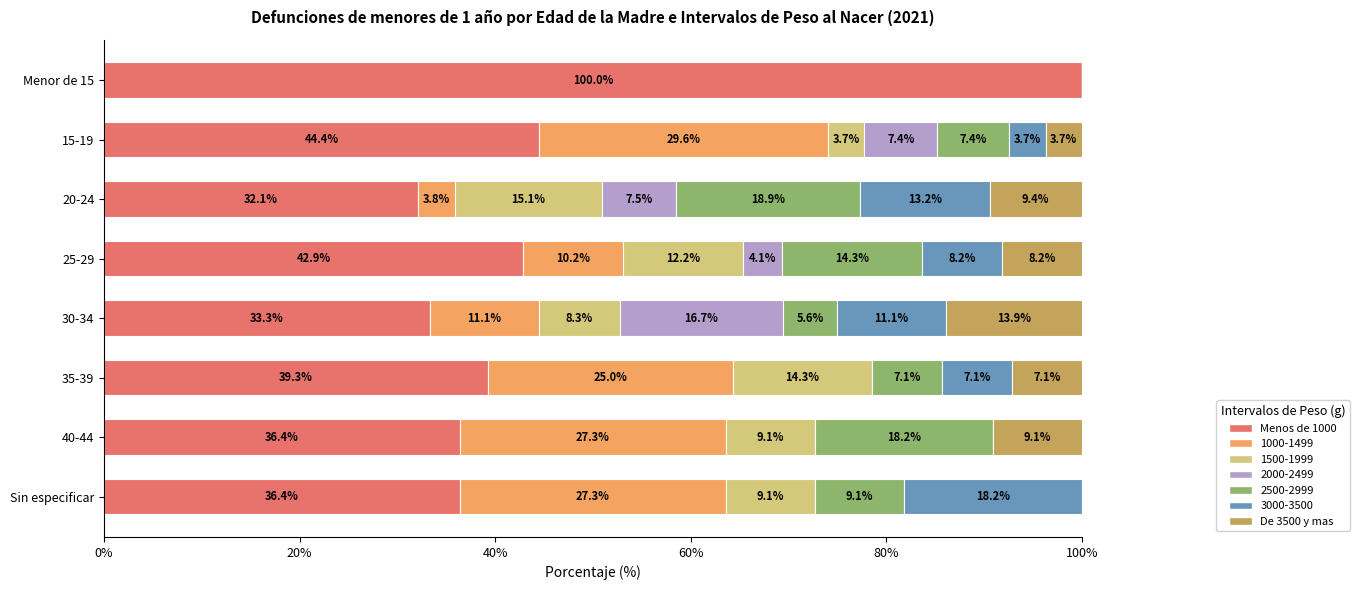

Is it true that Menos de 1000 equals 36.4 at 40-44?

True